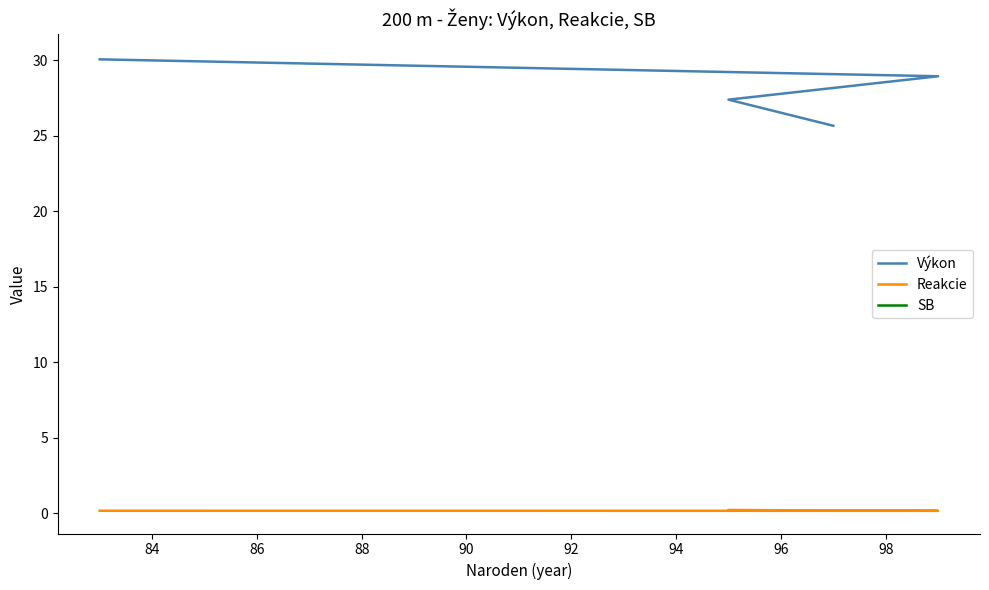

What is the difference between the maximum and minimum values in the Výkon series?

4.4